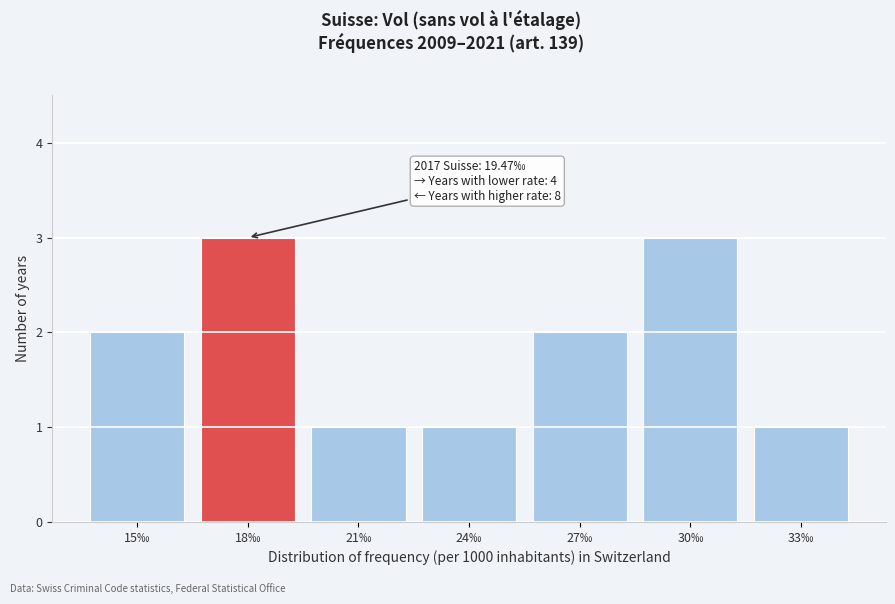

Reading left to right, list all the values displayed in this chart.

15‰=2	18‰=3	21‰=1	24‰=1	27‰=2	30‰=3	33‰=1